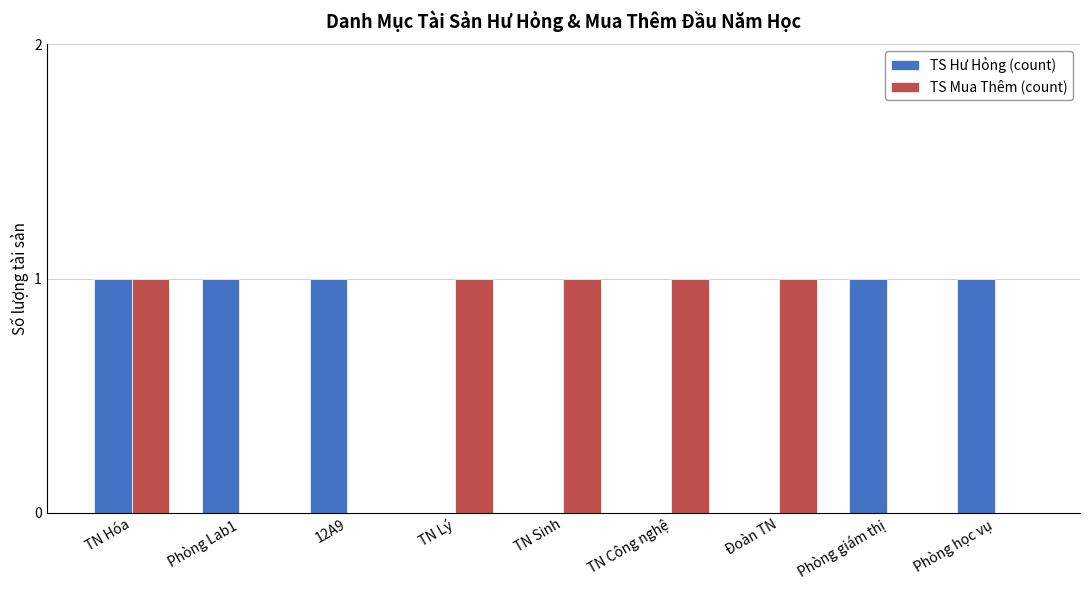

At which category is the sum across all series the highest?

TN Hóa